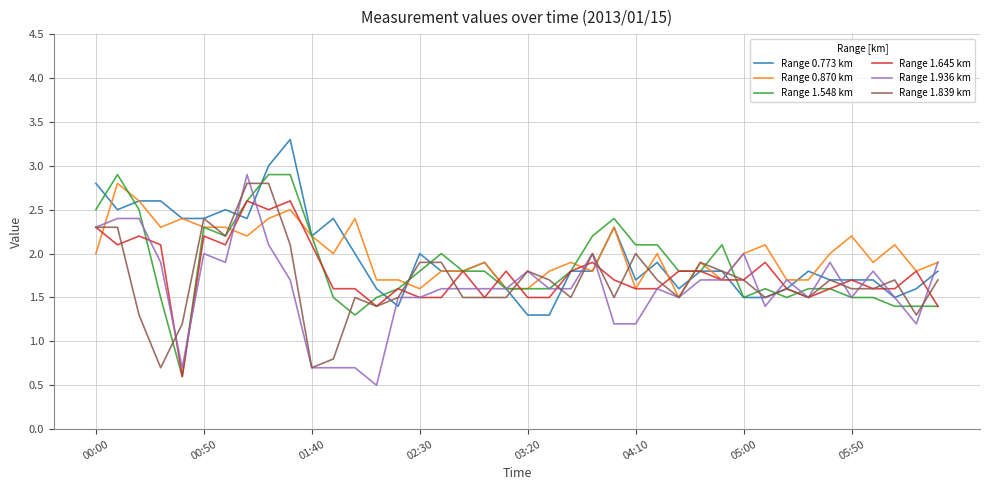

What is the average value of the Range 1.645 km series?

1.8